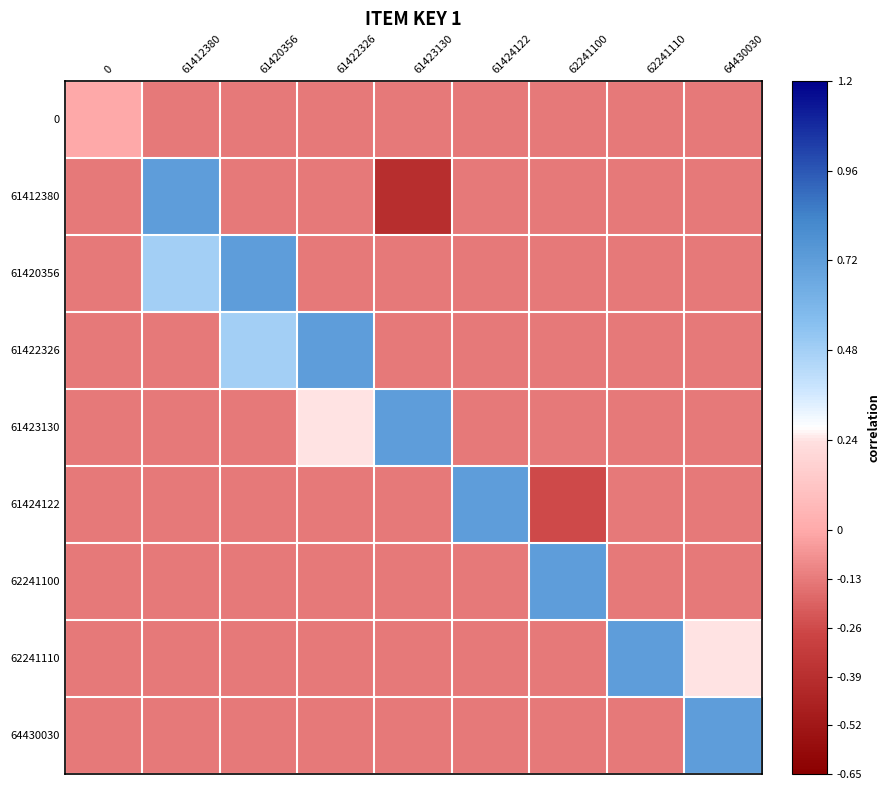

Which has a higher value, 62241100 or 62241110?

62241100